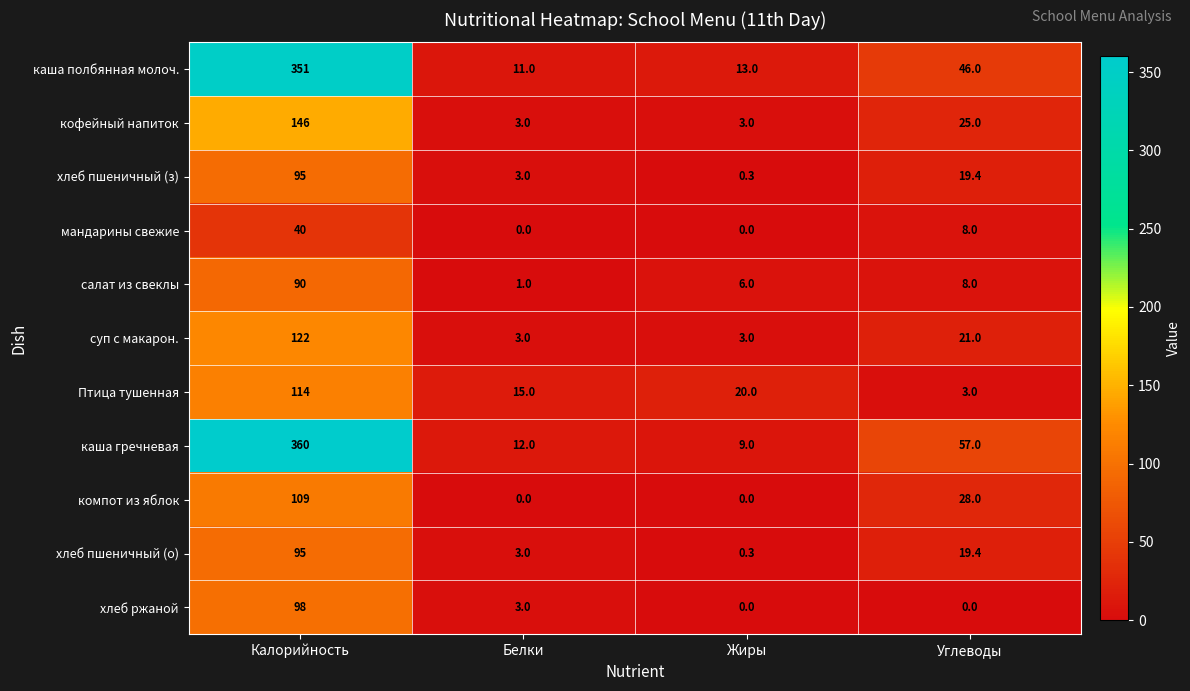

At which label is хлеб пшеничный (о) closest to 47?

Углеводы